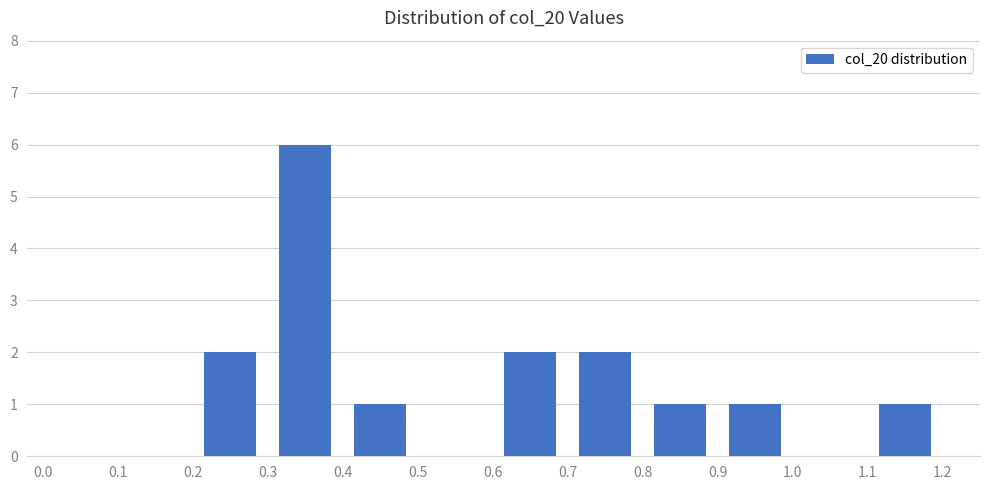

Reading left to right, list every bar in this chart as the range it spans on the x-axis followed by its height. The values are not printed on the chart, so give them approximately, as read against the axis.

0.0 to 0.1: 0
0.1 to 0.2: 0
0.2 to 0.3: 2
0.3 to 0.4: 6
0.4 to 0.5: 1
0.5 to 0.6: 0
0.6 to 0.7: 2
0.7 to 0.8: 2
0.8 to 0.9: 1
0.9 to 1.0: 1
1.0 to 1.1: 0
1.1 to 1.2: 1